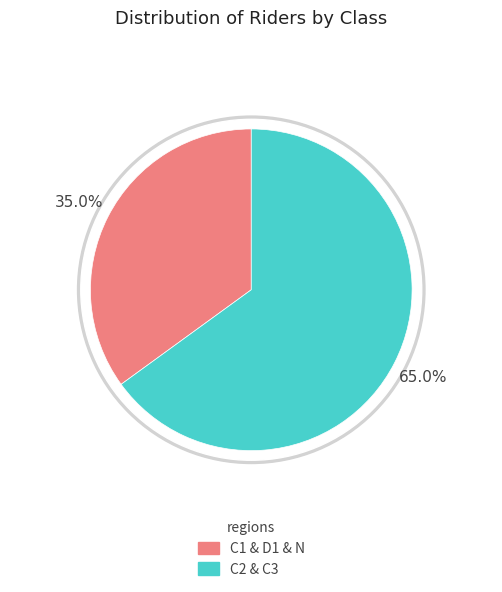

Is the sum of D1 and C1 greater than half?

No